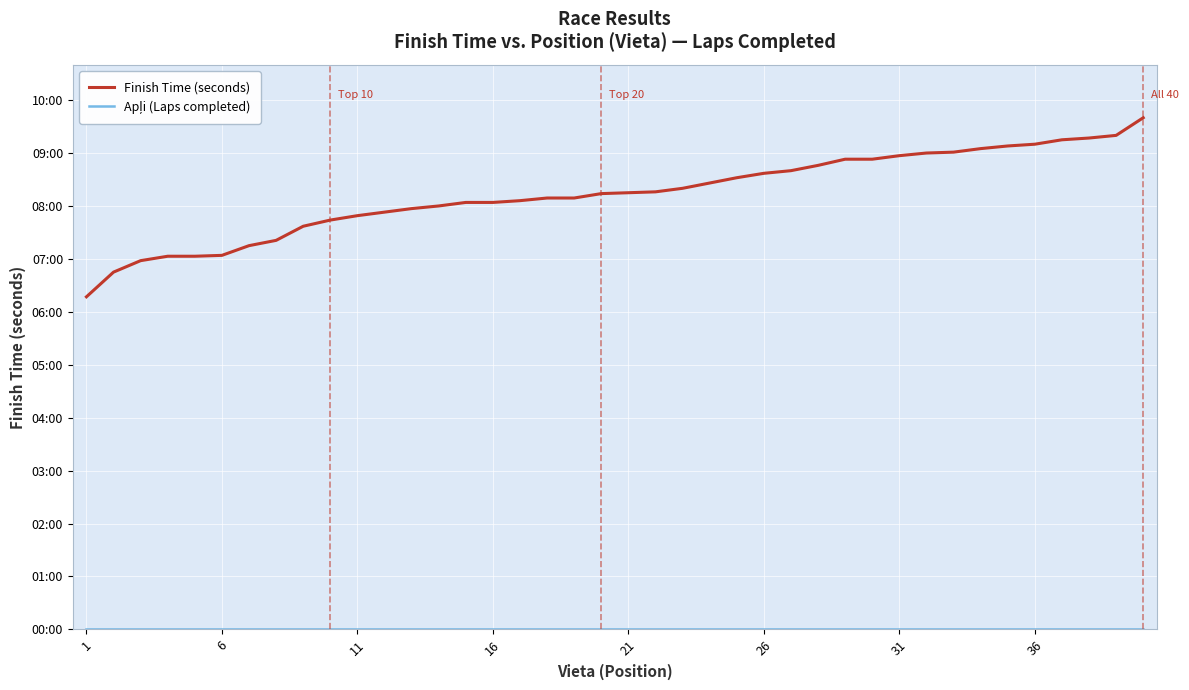

List the series in order of their peak value, highest first.

Finish Time (seconds), Apļi (Laps completed)